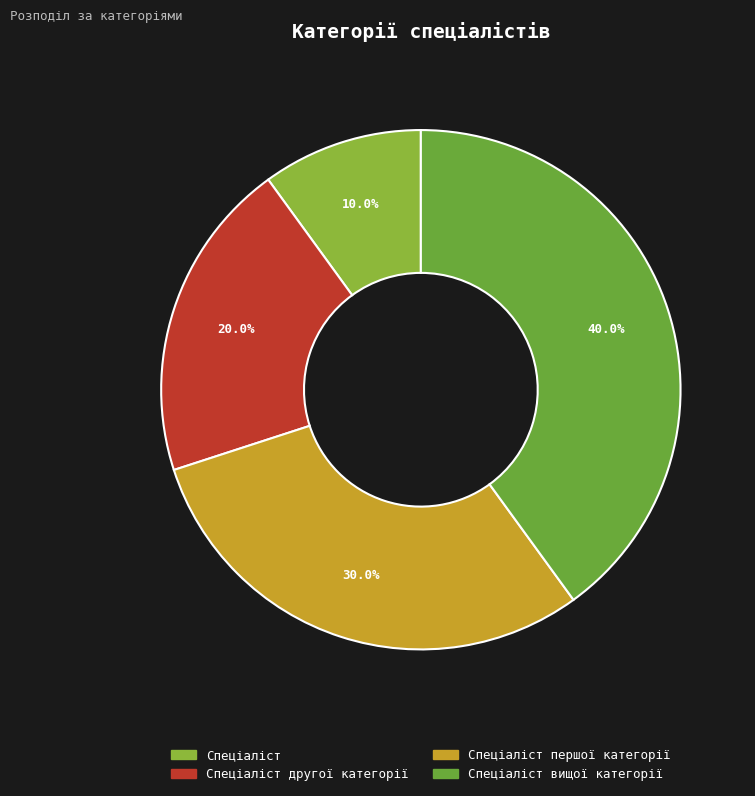

Is it true that Спеціаліст is 10% of the pie?

True